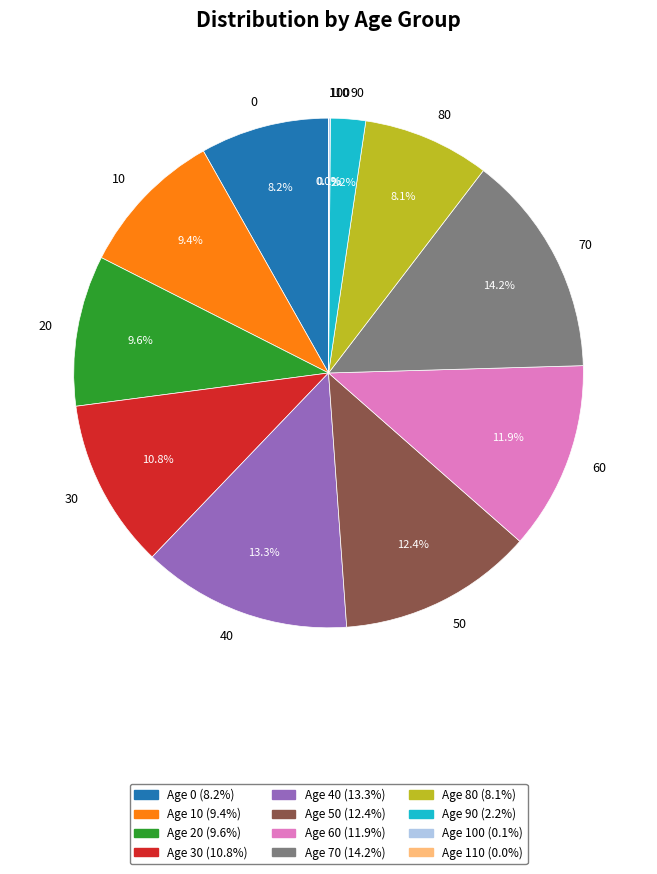

Is there any slice that represents more than half of the pie?

No